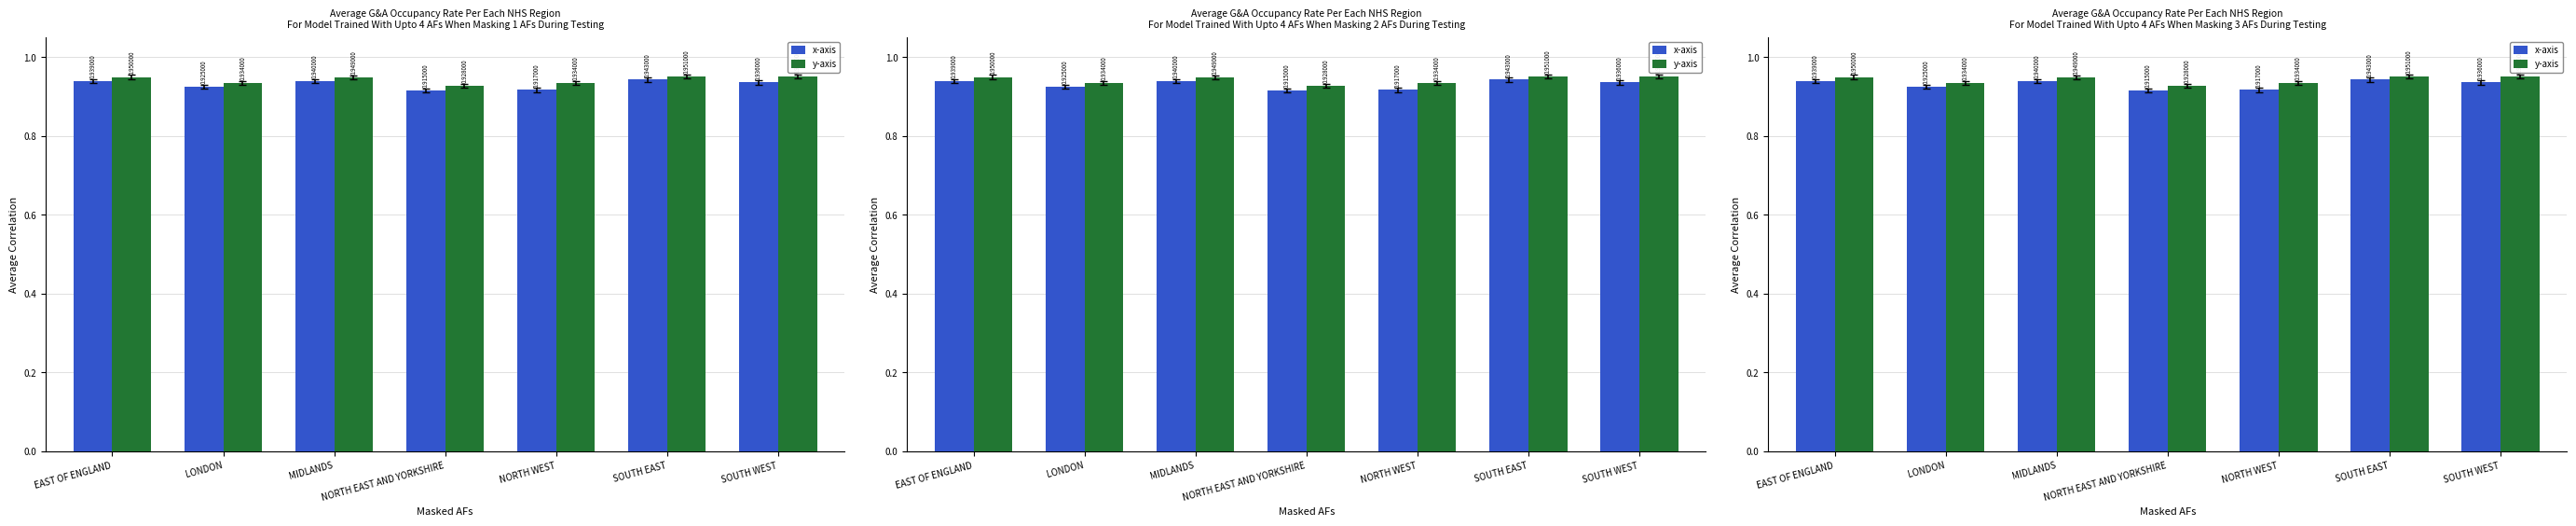

The value of x-axis at LONDON is 0.9. True or false?

True